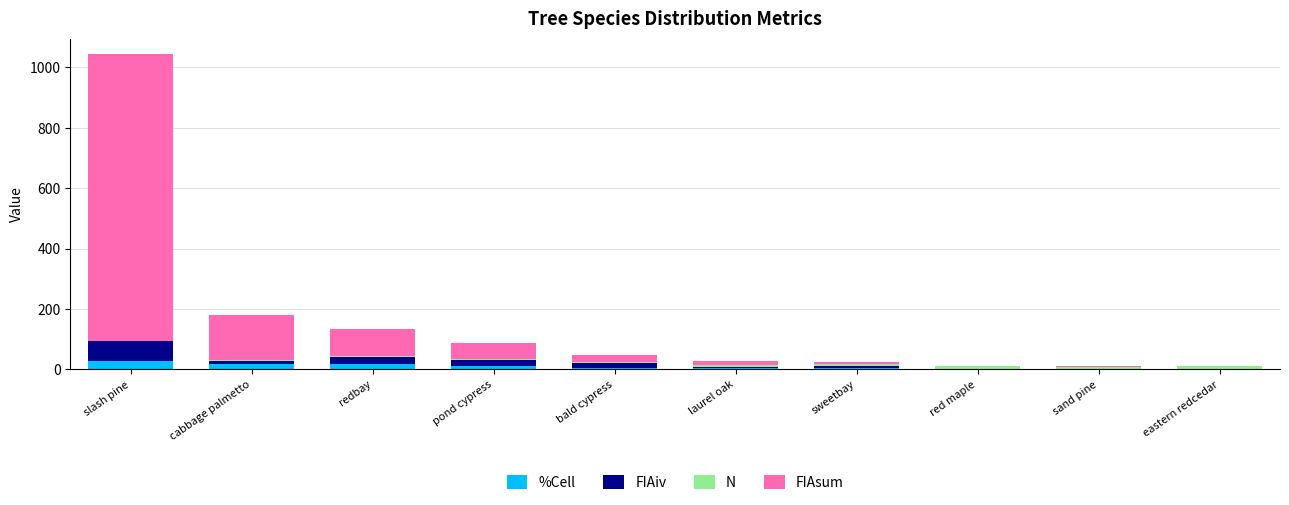

How many data points does each series have?

10